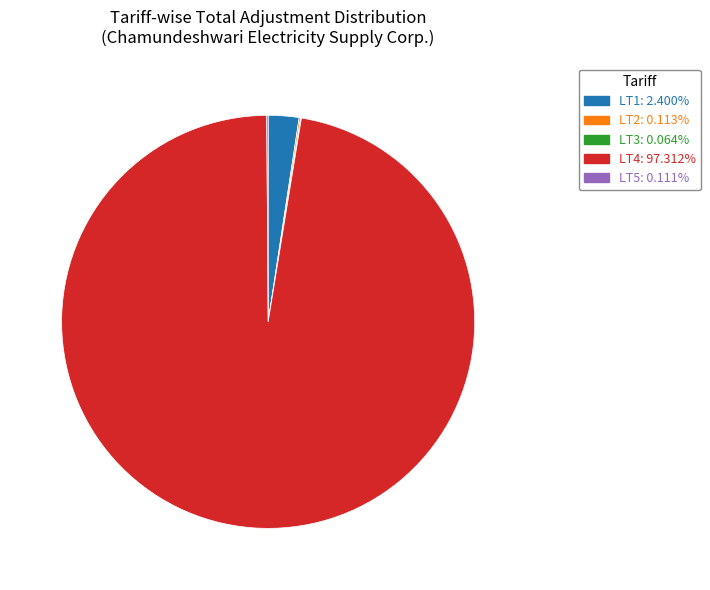

Is there a majority slice in this chart?

Yes